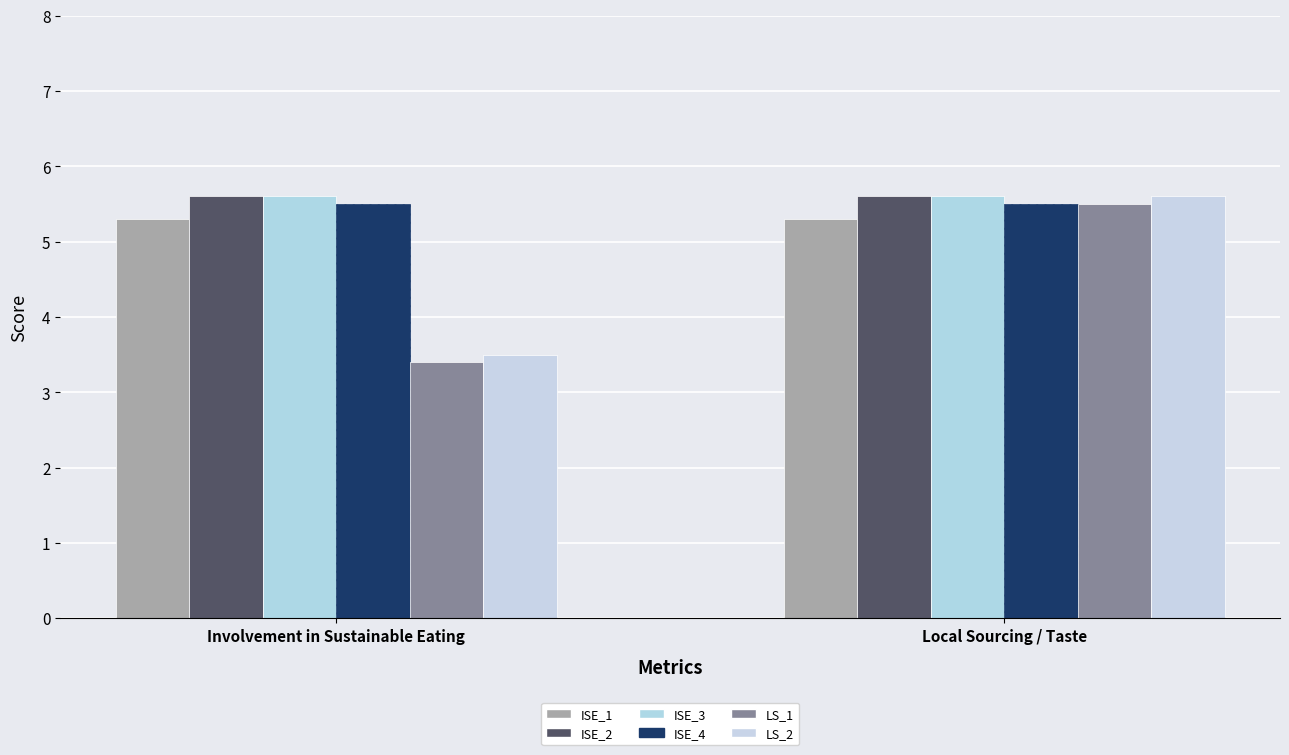

List the labels in order of LS_1 value, largest first.

Local Sourcing / Taste, Involvement in Sustainable Eating